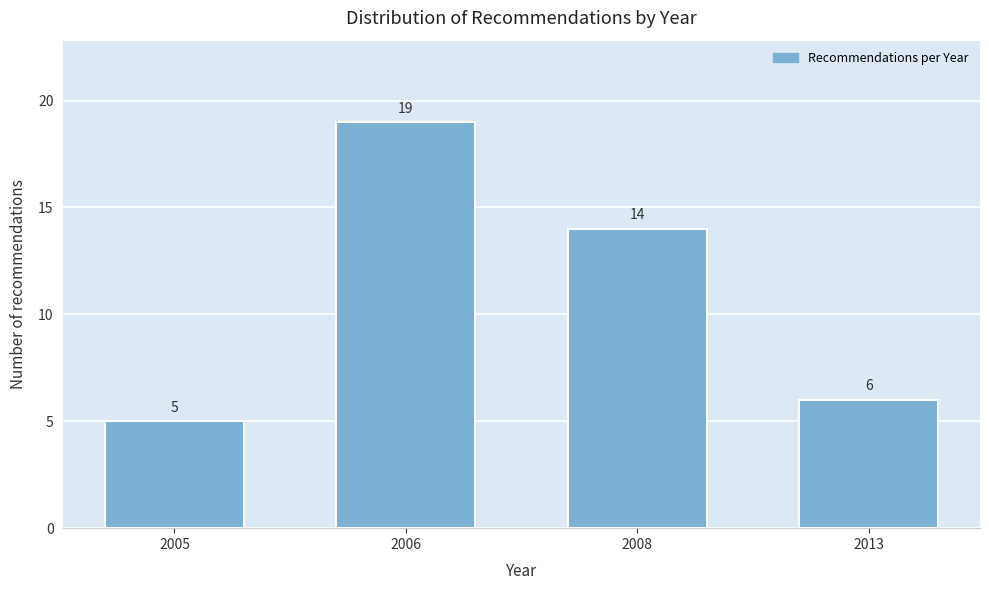

Reading left to right, extract all data points from this chart.

2005=5	2006=19	2008=14	2013=6